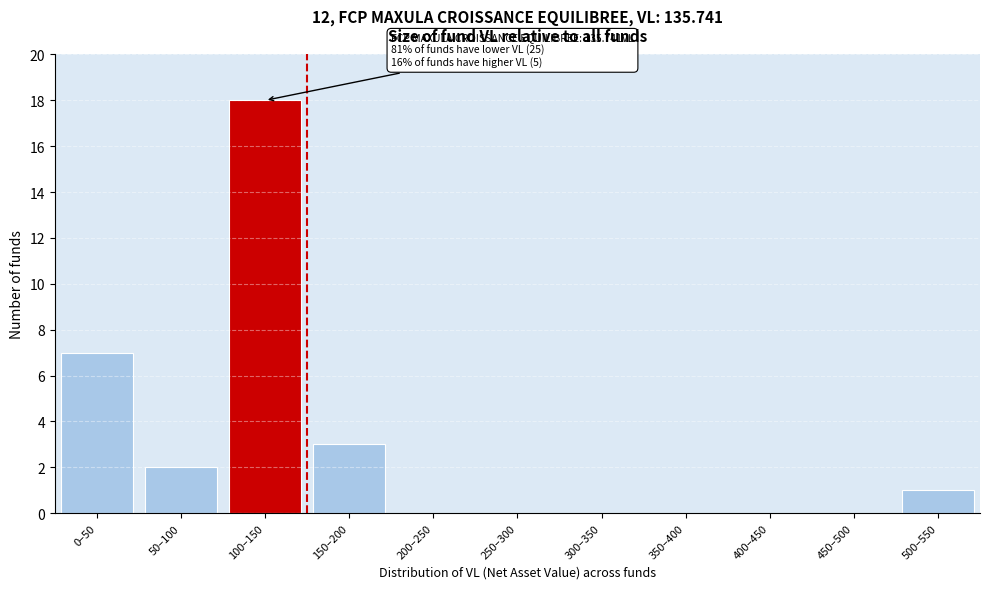

Reading right to left, extract all data points from this chart.

500–550=1	450–500=0	400–450=0	350–400=0	300–350=0	250–300=0	200–250=0	150–200=3	100–150=18	50–100=2	0–50=7